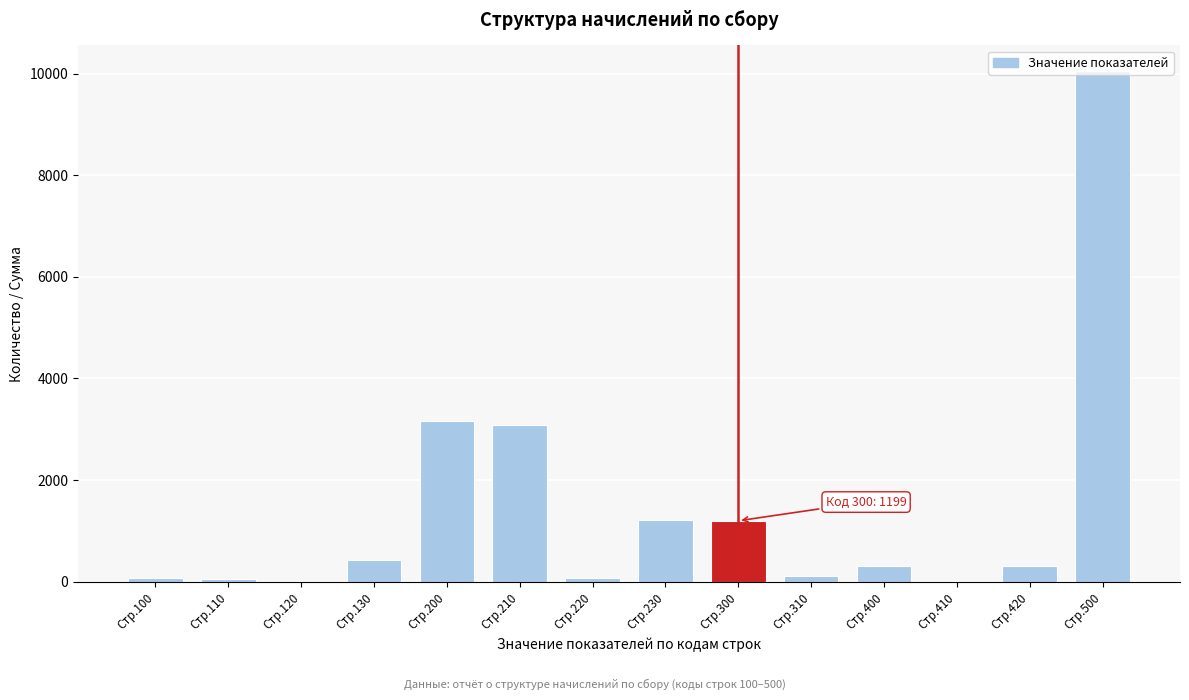

At which label is the value closest to 5026?

Стр.200